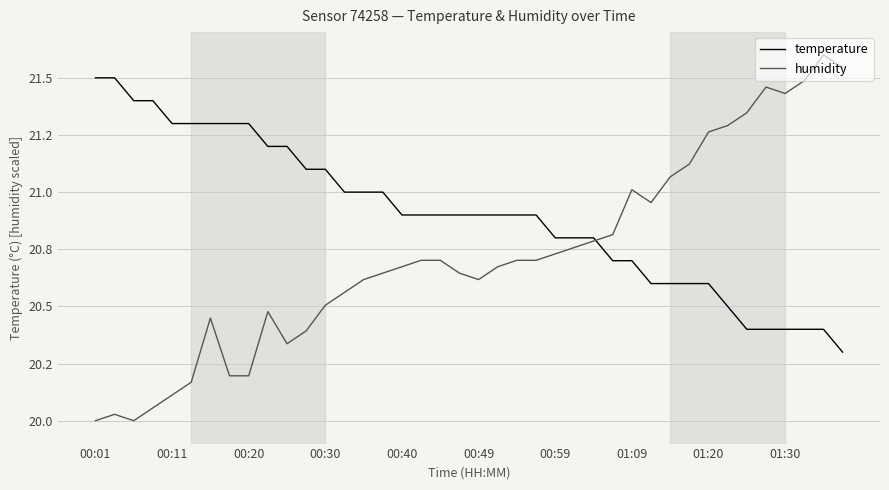

Rank the series by their maximum value, from lowest to highest.

temperature, humidity